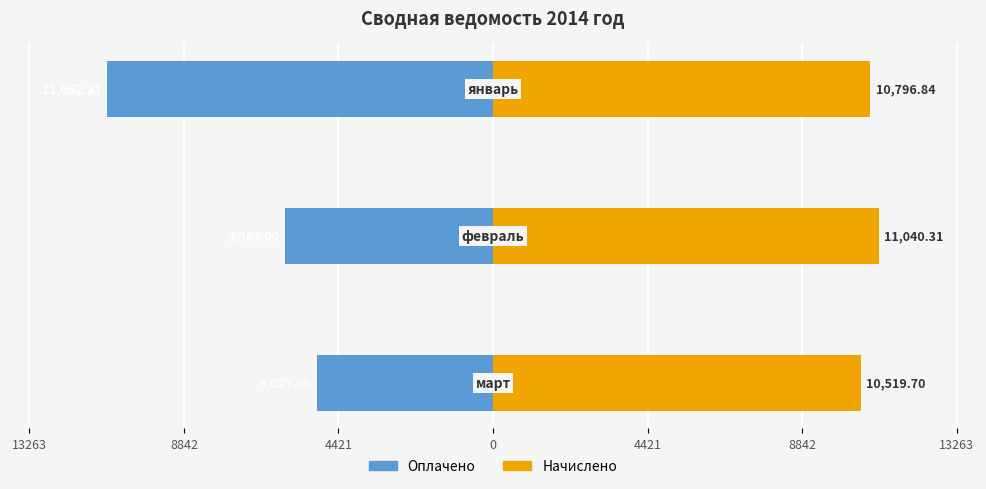

True or false: Оплачено has a value of -7830.2 at 4421.

False